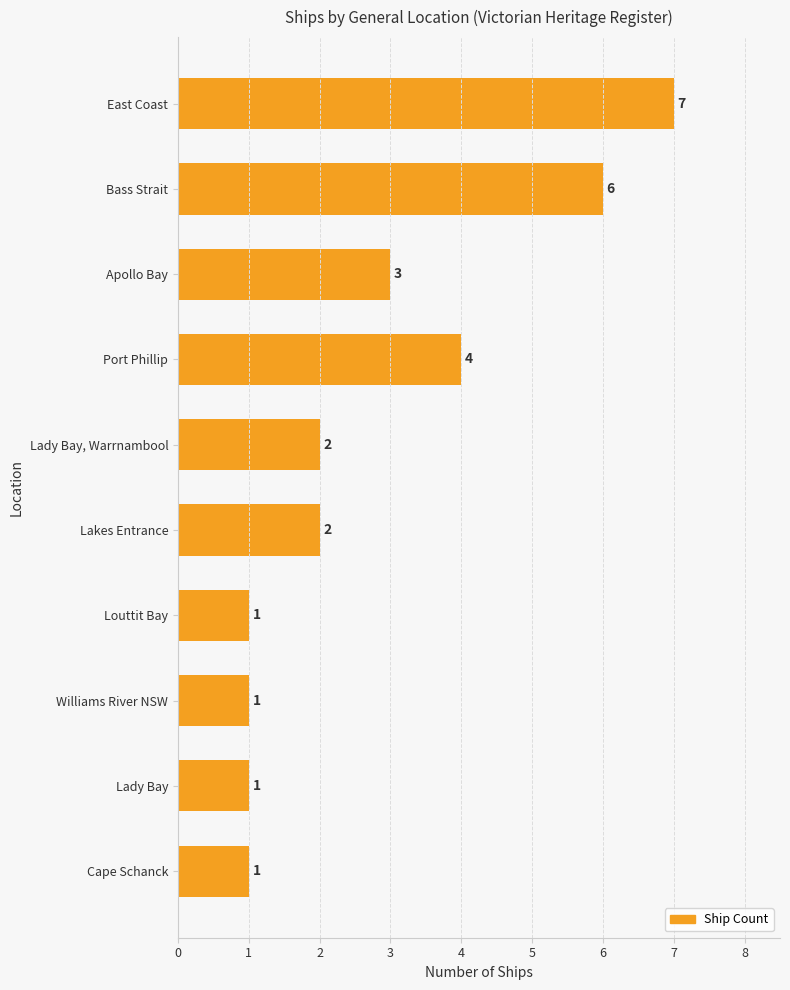

The value at Apollo Bay is 3. True or false?

True